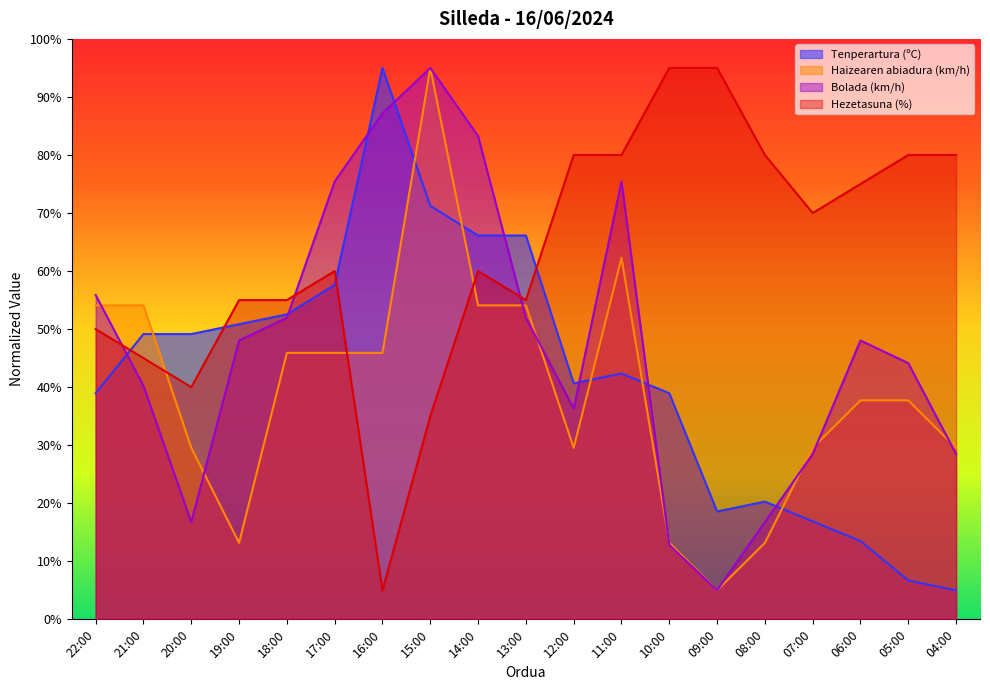

Which has a higher value, 20:00 or 16:00?

16:00